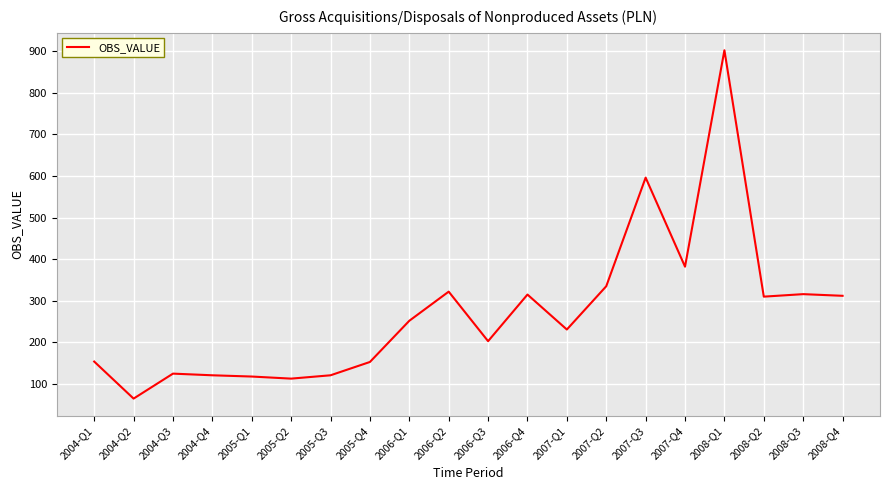

At which category does the data reach its first local valley?

2004-Q2